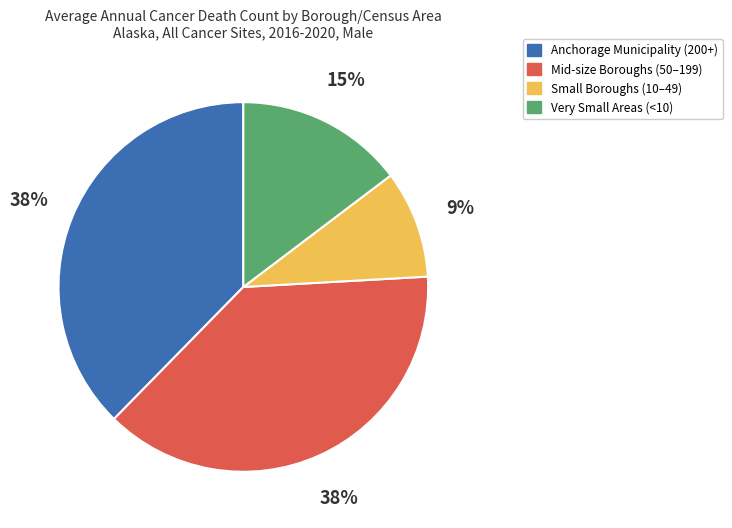

Between Very Small Areas (<10) and Mid-size Boroughs (50–199), which is larger?

Mid-size Boroughs (50–199)